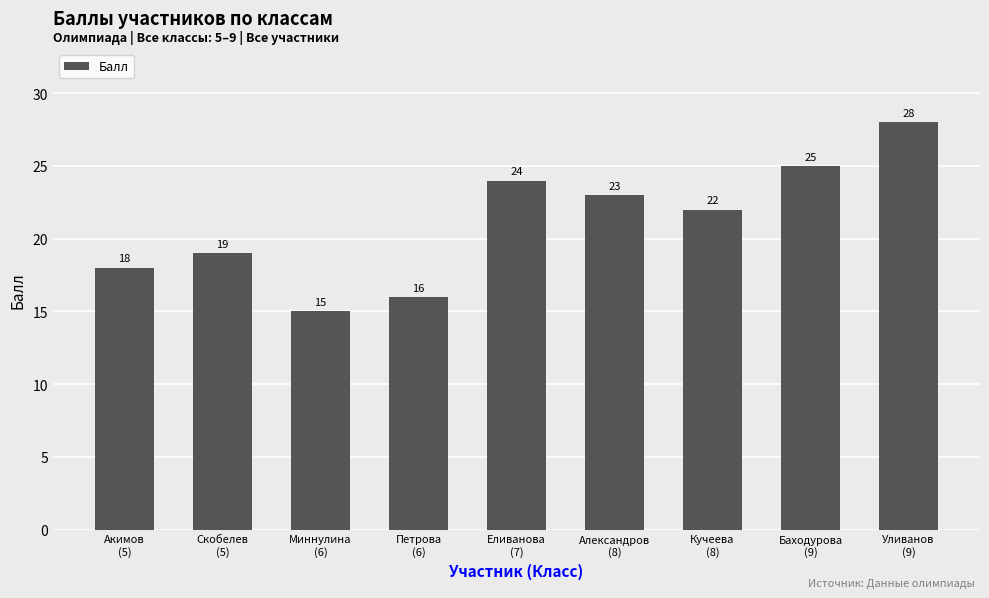

The value at Кучеева
(8) is 22. True or false?

True